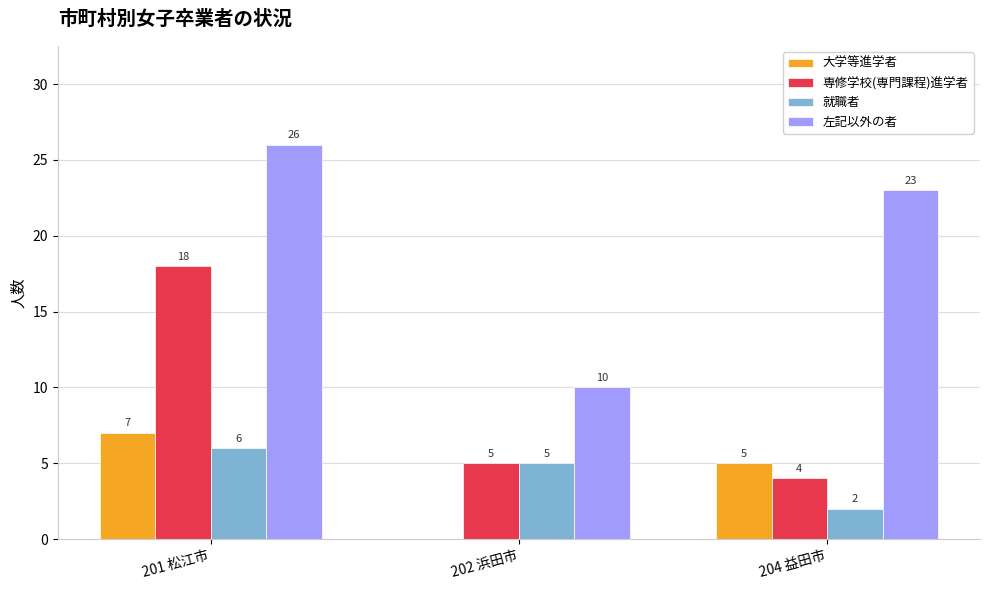

What is the difference between the 専修学校(専門課程)進学者 values at 204 益田市 and 202 浜田市?

1